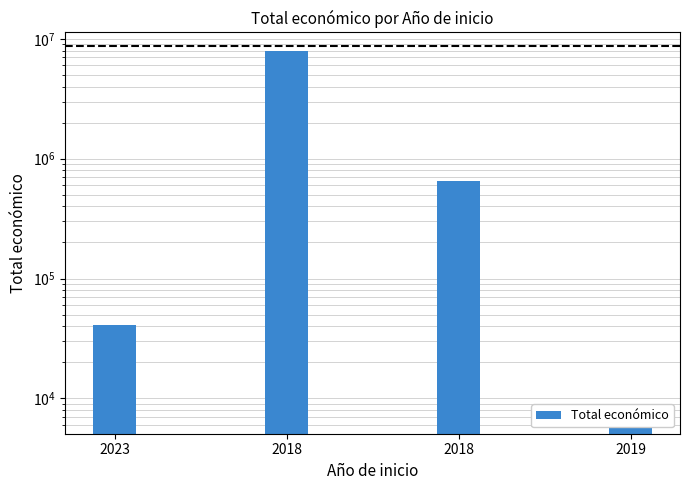

Which has a higher value, 2023 or 2018?

2018